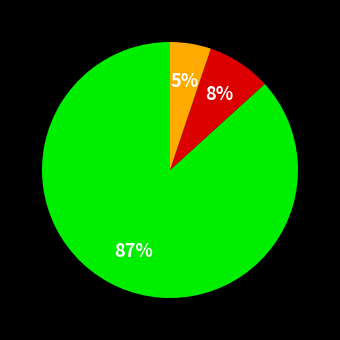

To the nearest percent, what is the difference between the largest and smallest slice percentages?

82%